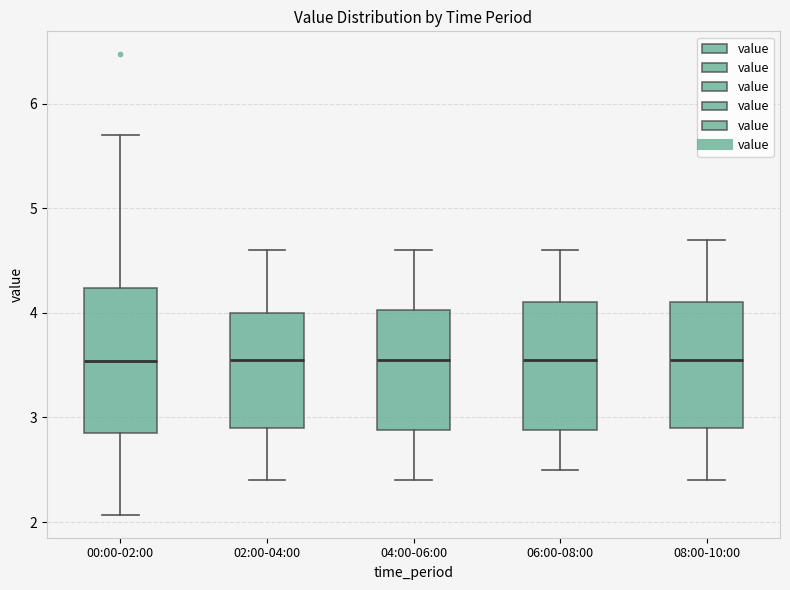

Which box is the tallest, from its lower edge to its upper edge?

00:00-02:00